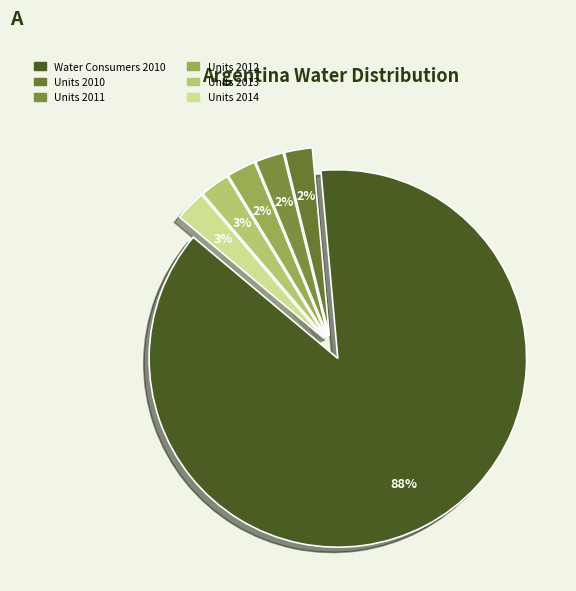

What is the ratio of the value at Water Consumers 2010 to the value at Units 2010?

36.8